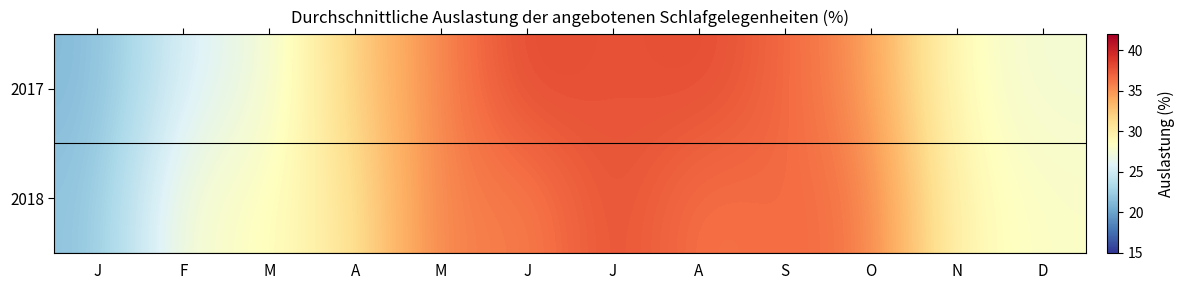

List the series in order of their overall mean, lowest first.

2017, 2018